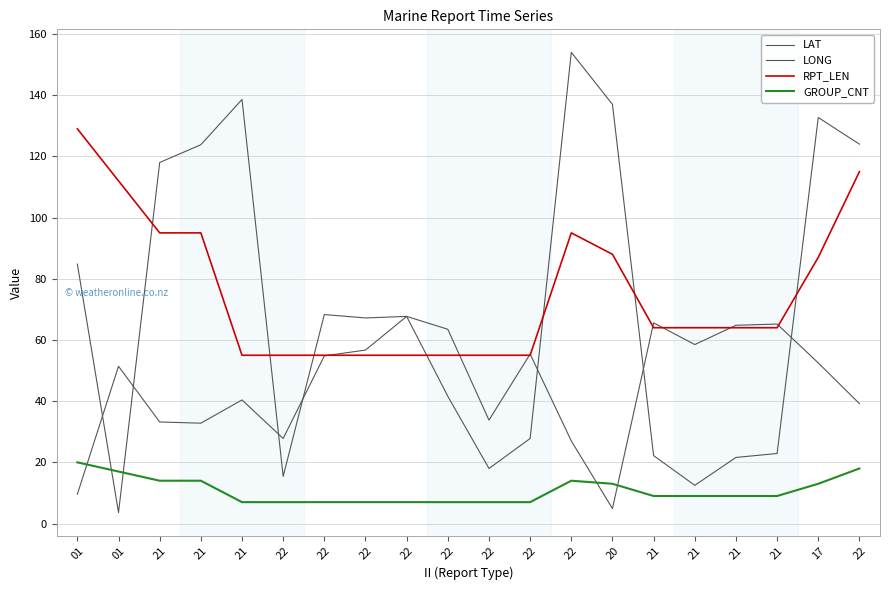

How many lines are shown in the chart?

4